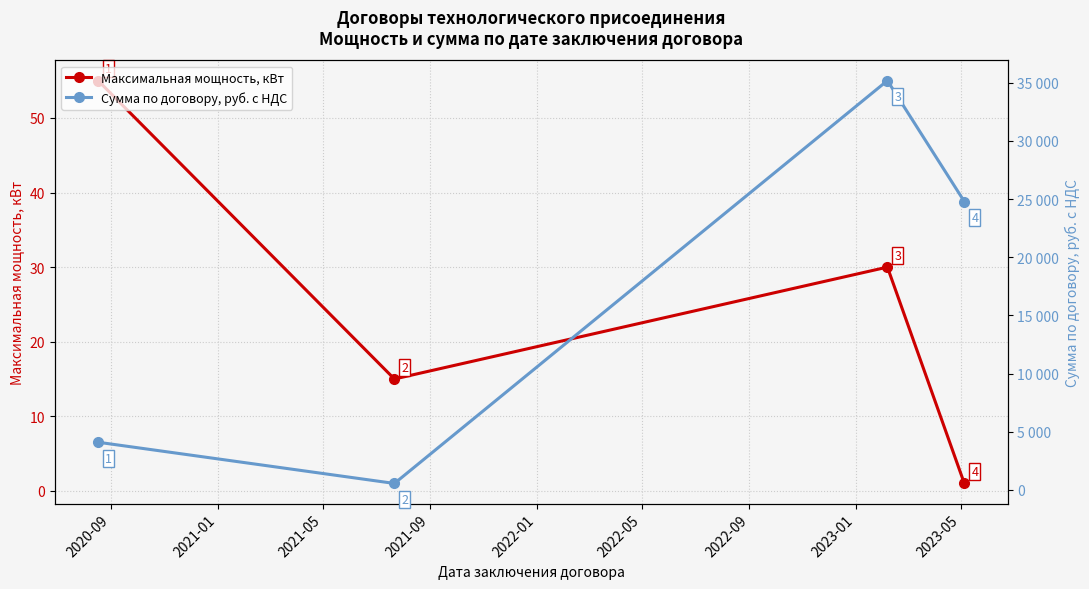

True or false: Максимальная мощность, кВт has more than 0 points higher than both neighbors.

True